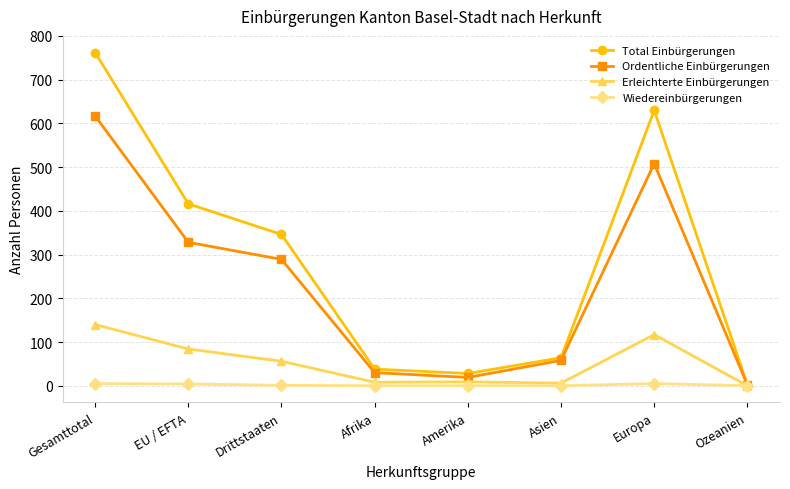

Which series has the widest spread of values?

Total Einbürgerungen